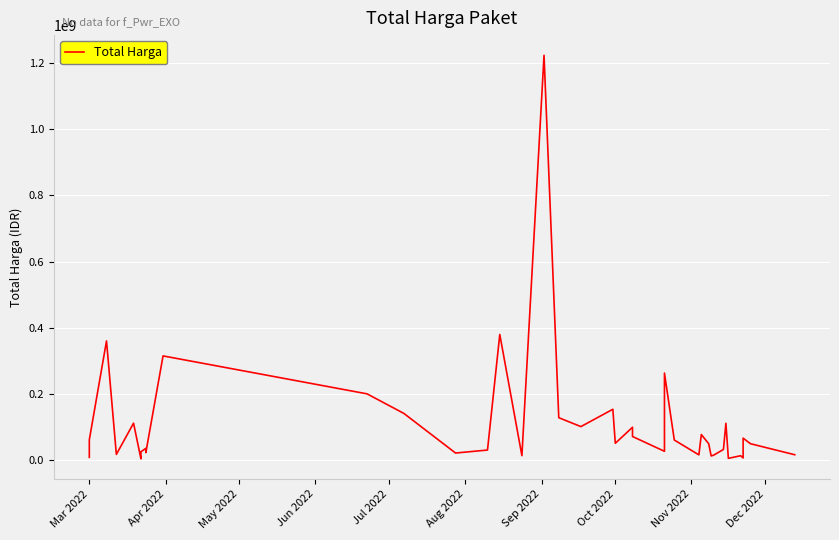

What is the difference between the maximum and minimum values?

1222286250